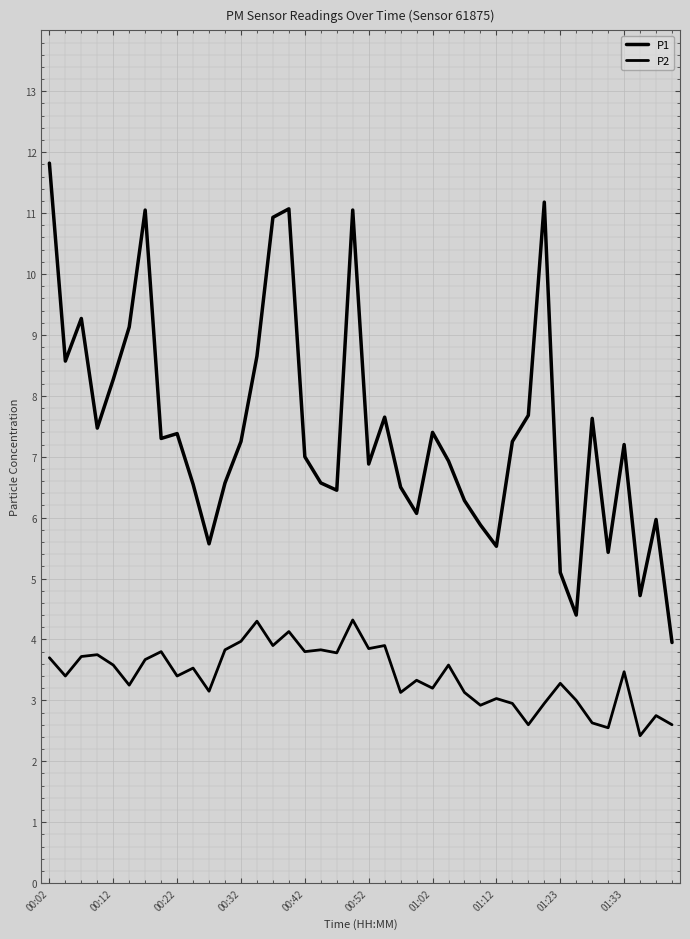

What is the sum of all P1 values?

297.6